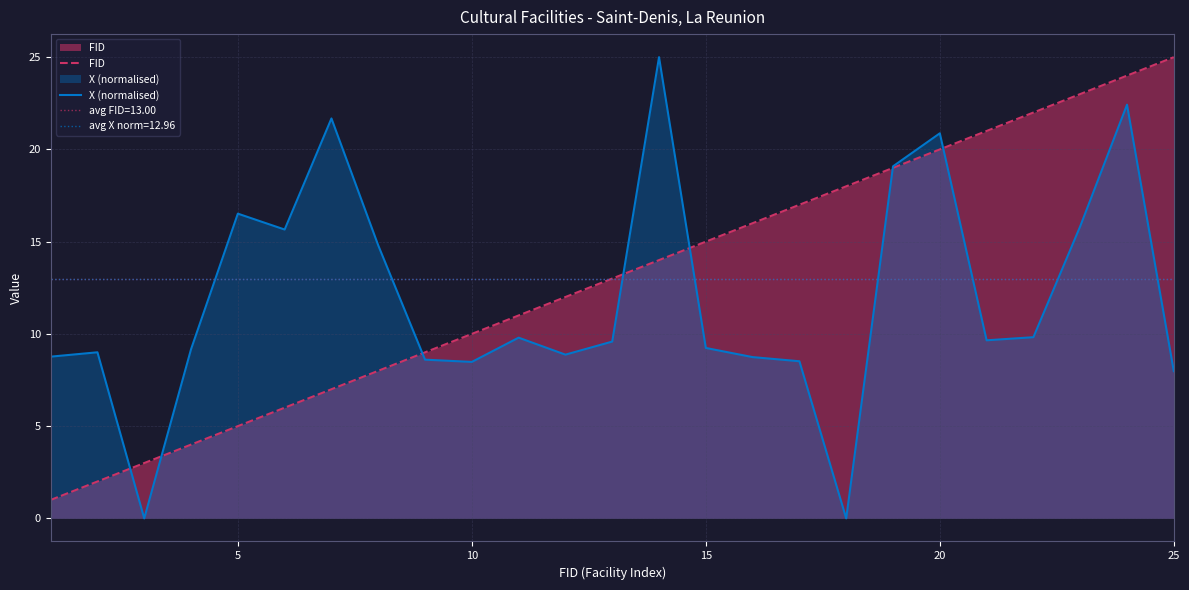

The FID series shows 4.4 at 15. True or false?

False